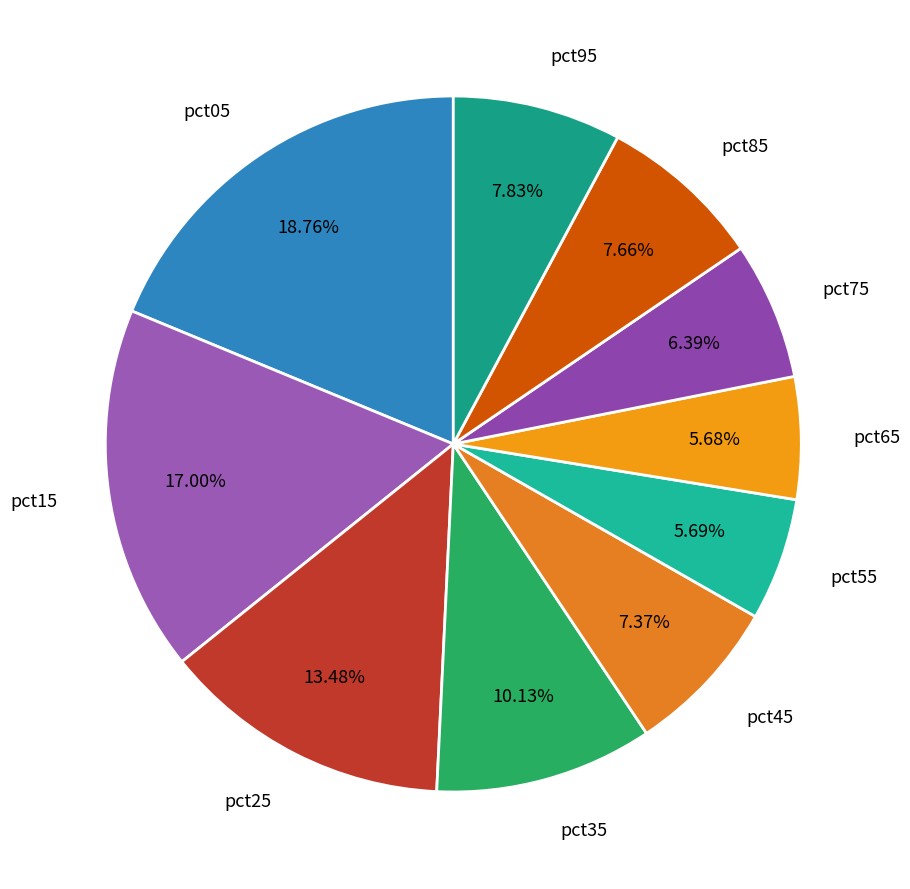

Is pct15 the majority of the pie?

No